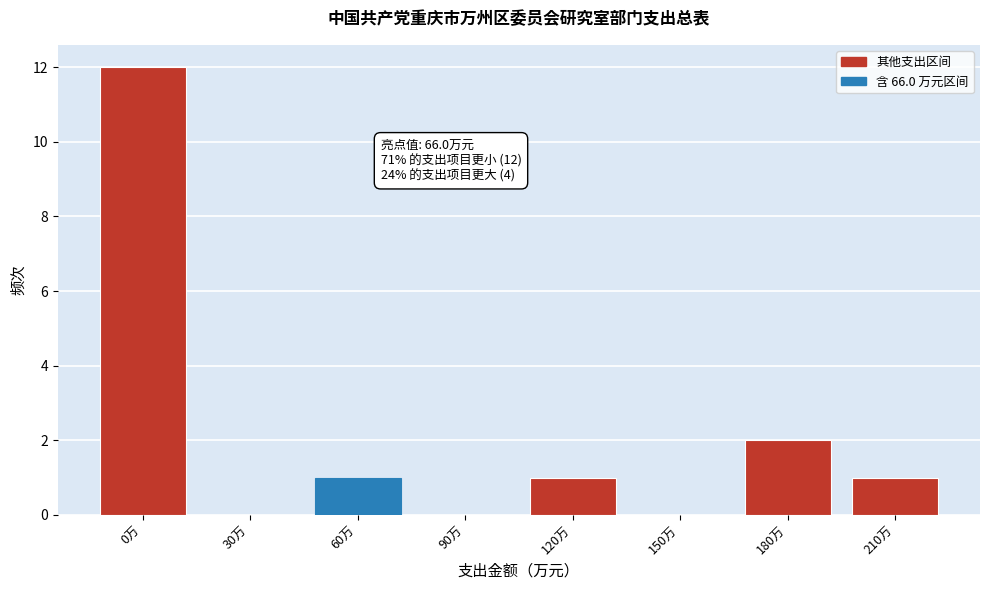

Reading right to left, list all the values displayed in this chart.

210万=1	180万=2	150万=0	120万=1	90万=0	60万=1	30万=0	0万=12